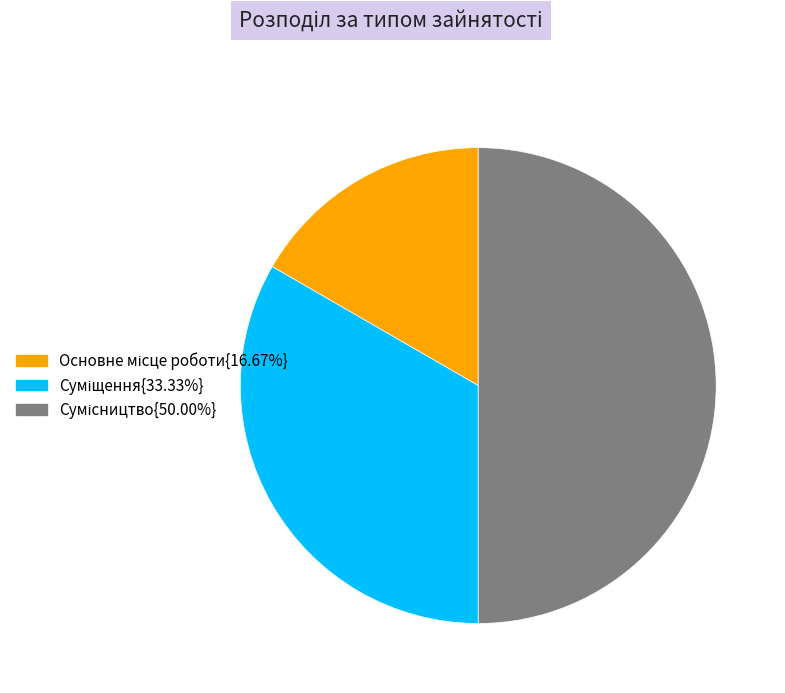

Rank the categories by value from highest to lowest.

Сумісництво, Суміщення, Основне місце роботи